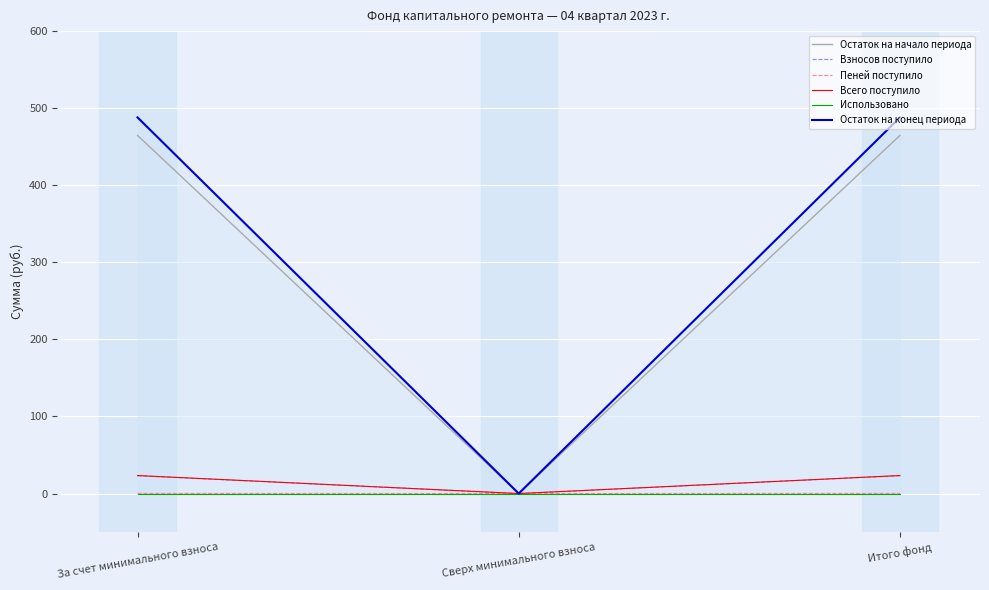

Reading left to right, list all the values displayed in this chart.

Остаток на начало периода: 464.7	0.0	464.7
Взносов поступило: 23.1	0.0	23.1
Пеней поступило: 0.2	0.0	0.2
Всего поступило: 23.4	0.0	23.4
Использовано: 0.0	0.0	0.0
Остаток на конец периода: 488.0	0.0	488.0